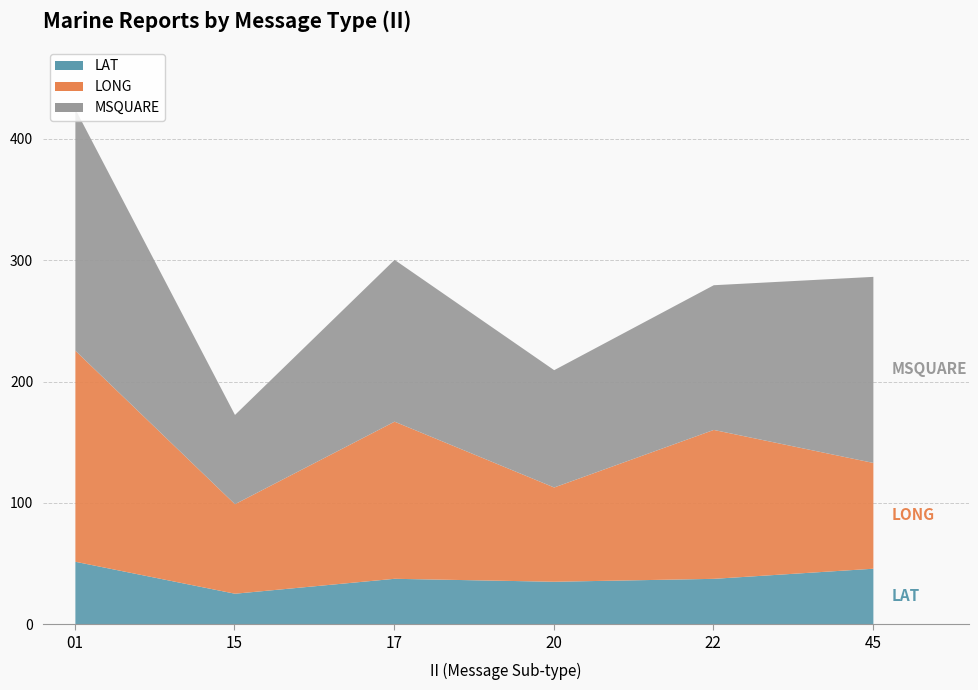

Which category has the lowest value in the LAT series?

15